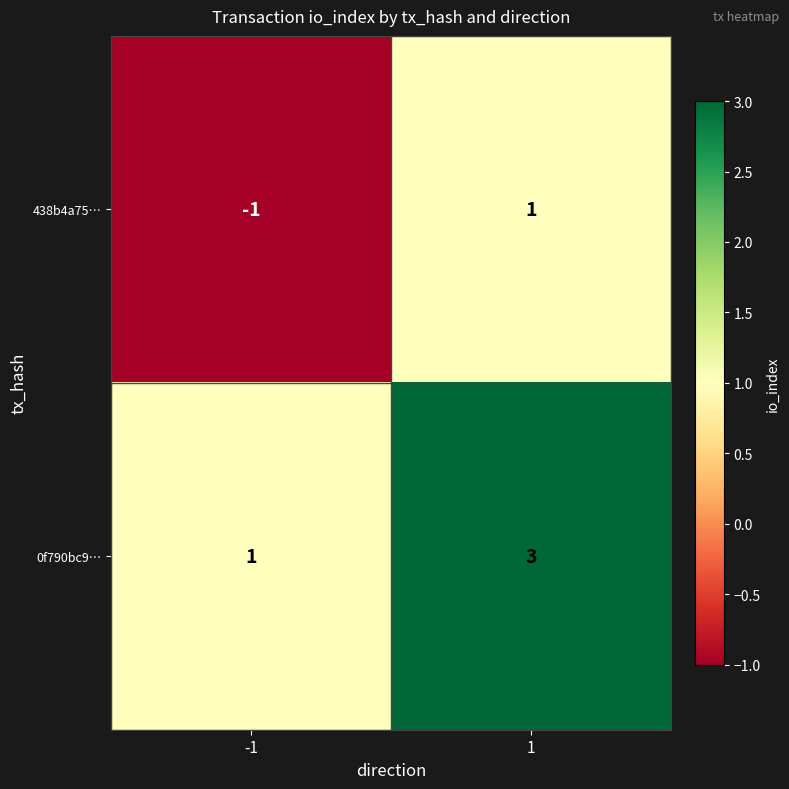

List the series in order of their peak value, lowest first.

438b4a75…, 0f790bc9…